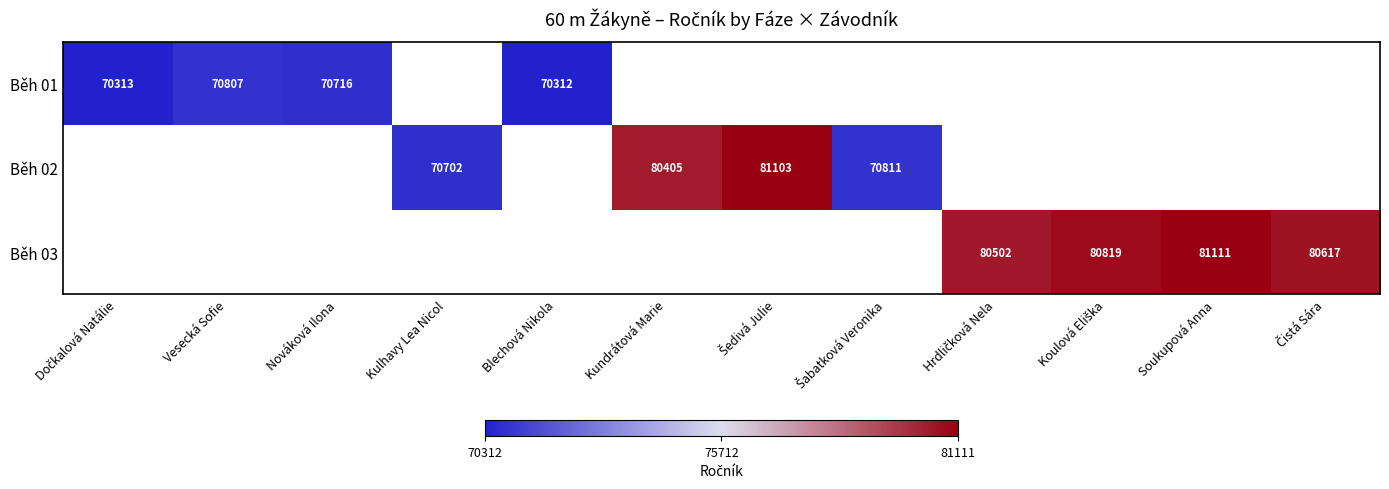

True or false: Běh 01 has a value of 70716.0 at Nováková Ilona.

True